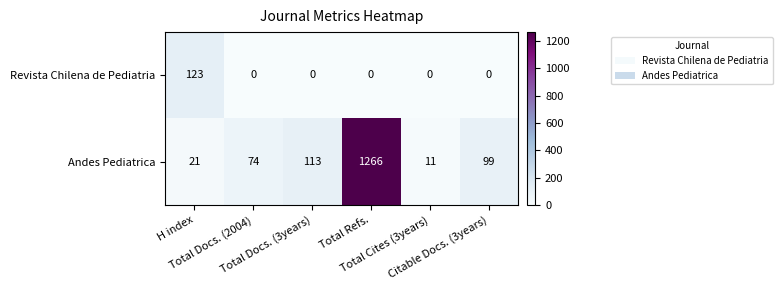

At how many categories does at least one series exceed 992?

1